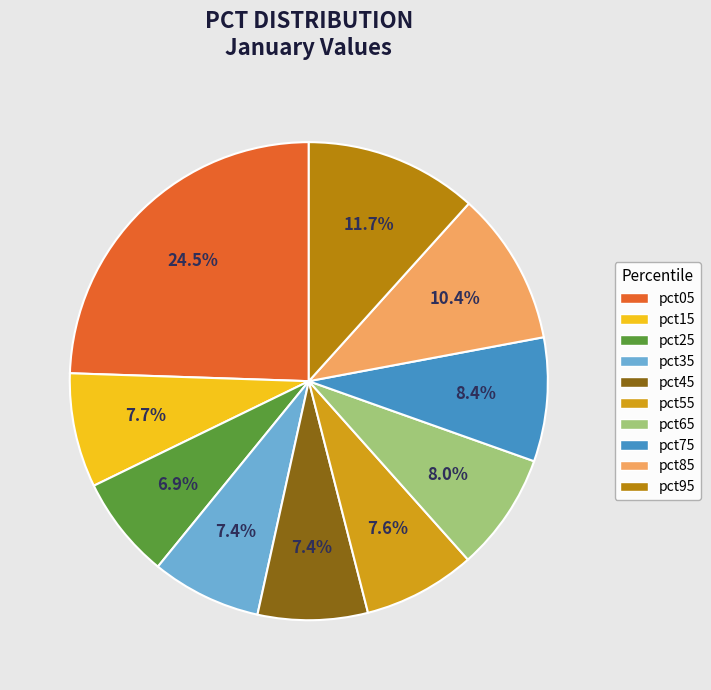

What is the smallest slice in the pie chart?

pct25